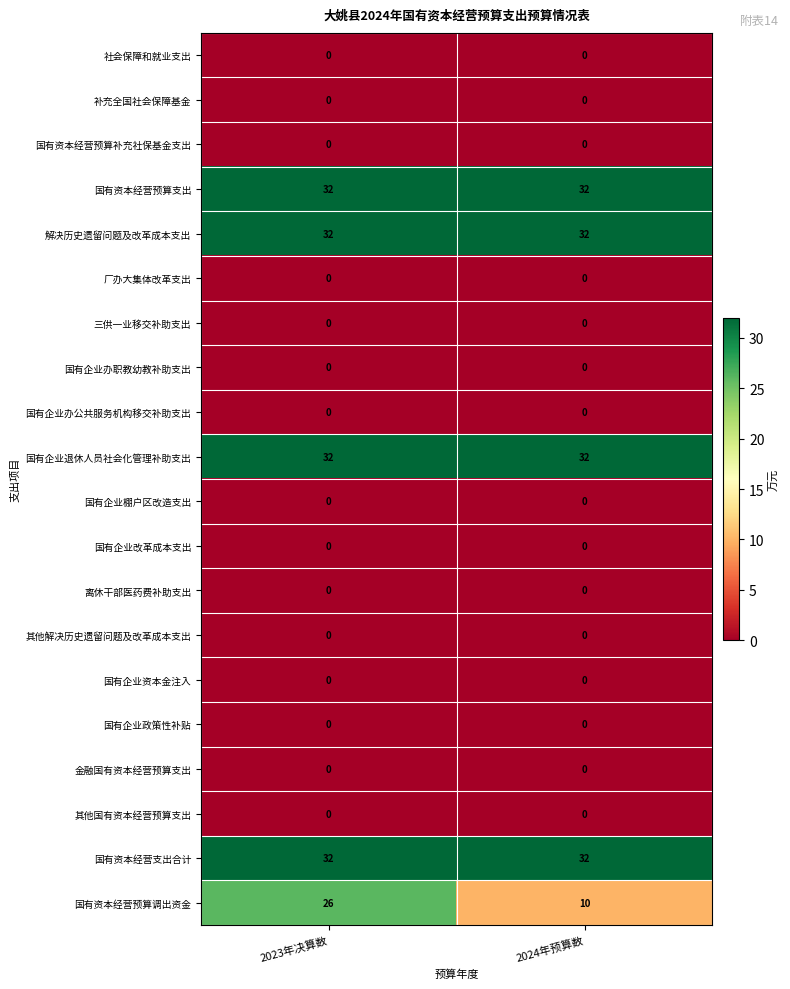

The value of 国有资本经营预算补充社保基金支出 at 2023年决算数 is 0. True or false?

True